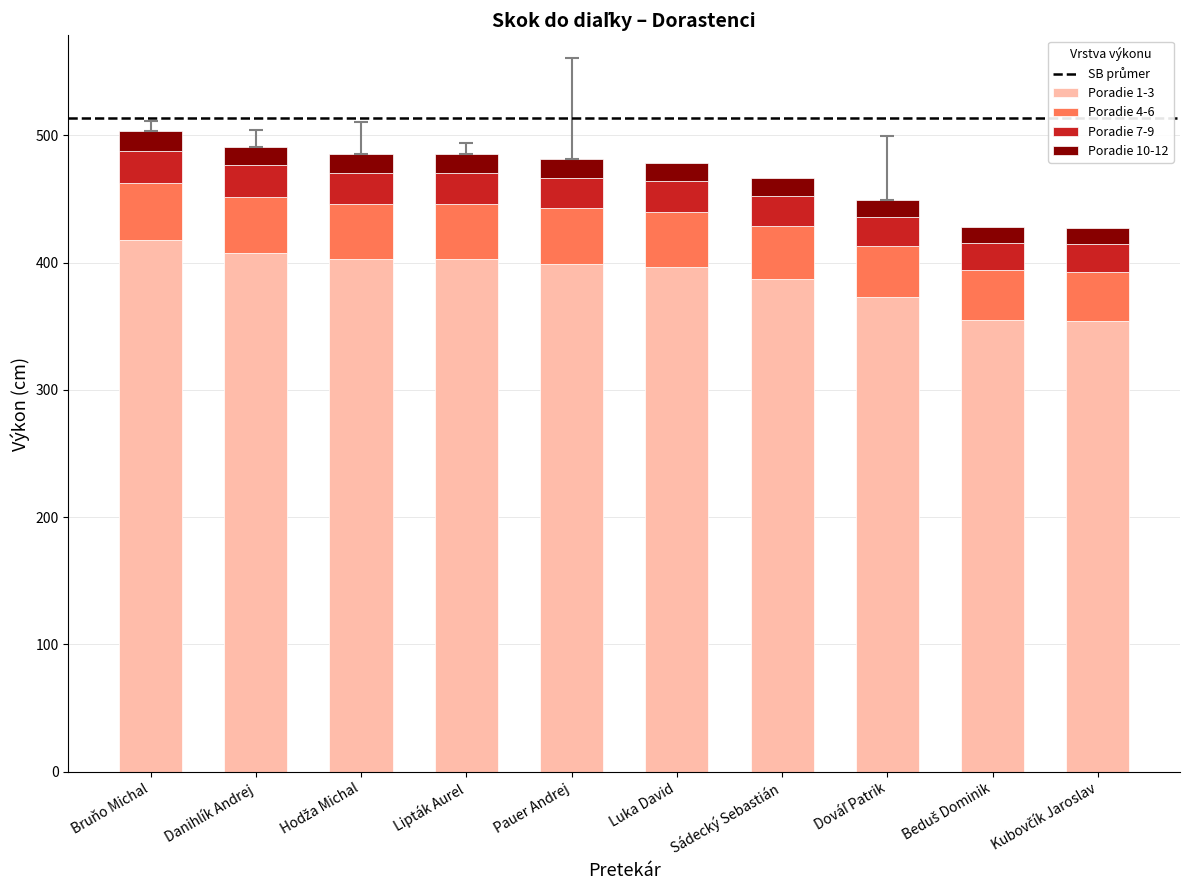

What is the difference between the second highest and second lowest values in the Poradie 1-3 series?

52.3